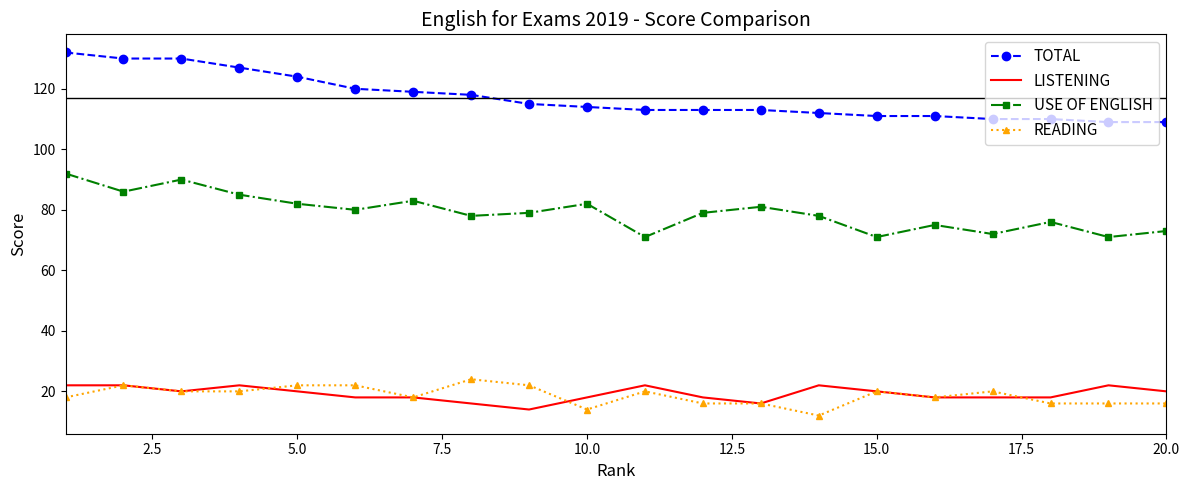

True or false: USE OF ENGLISH and TOTAL cross at least once.

False